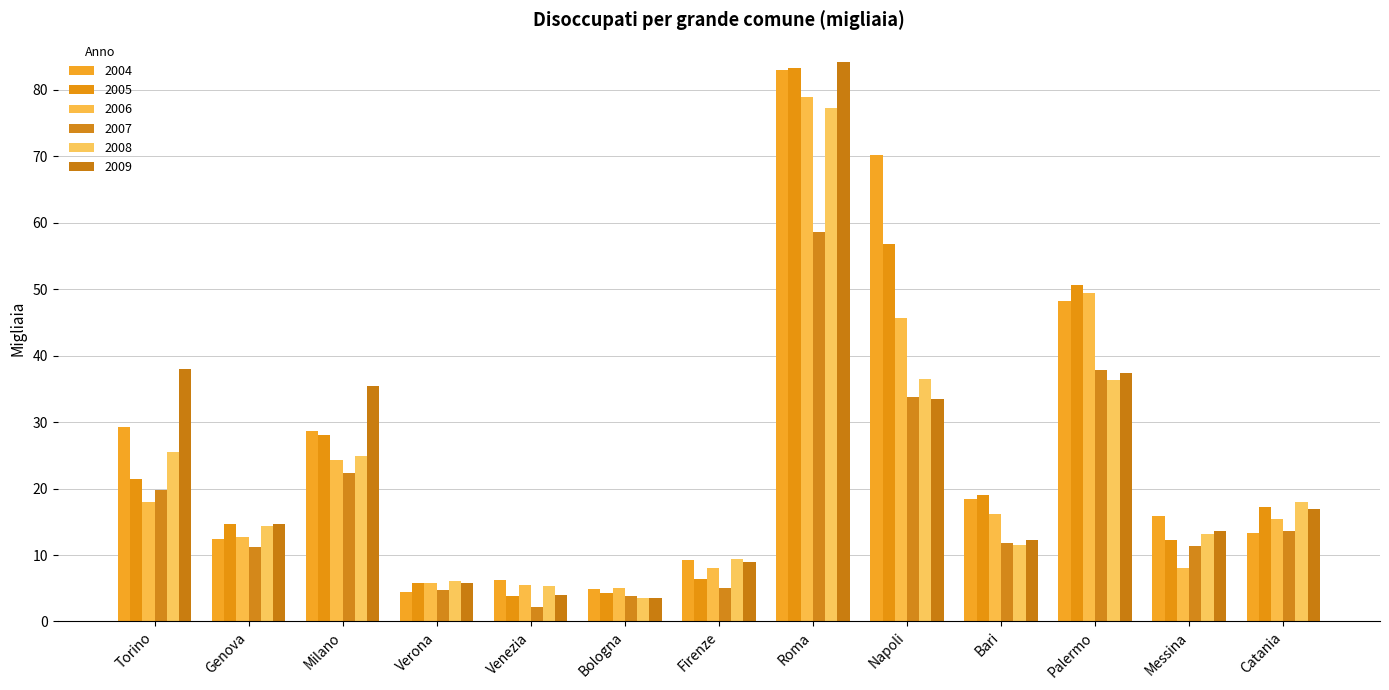

The value of 2009 at Torino is 38.0. True or false?

True